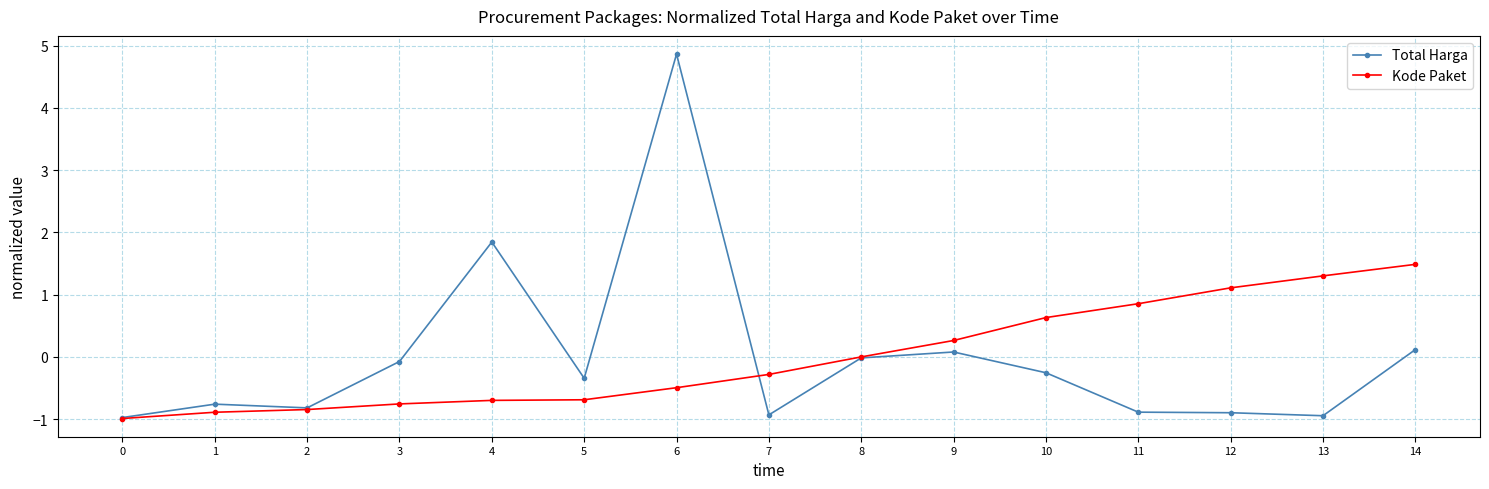

The Kode Paket series shows -0.3 at 7. True or false?

True